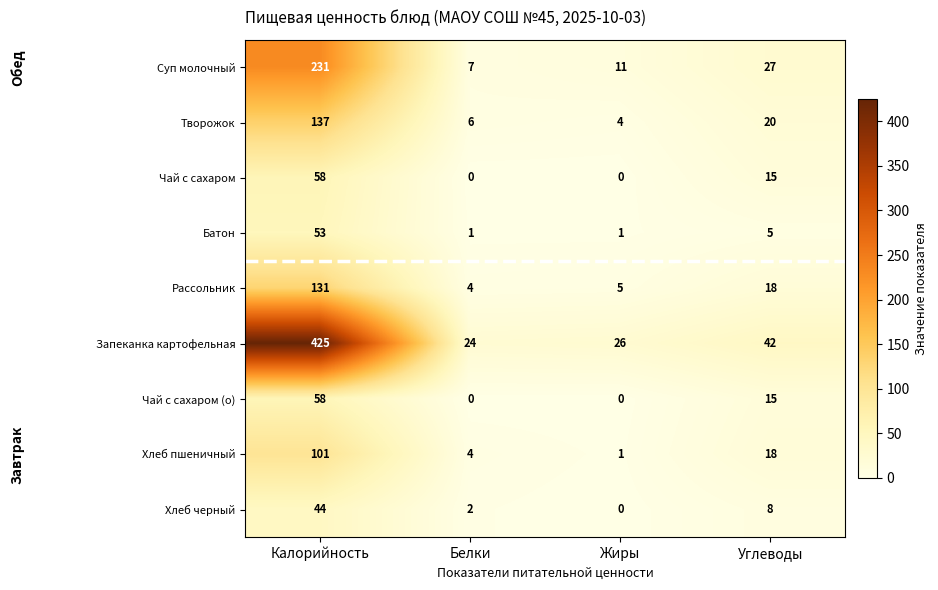

Count the number of categories in the chart.

4